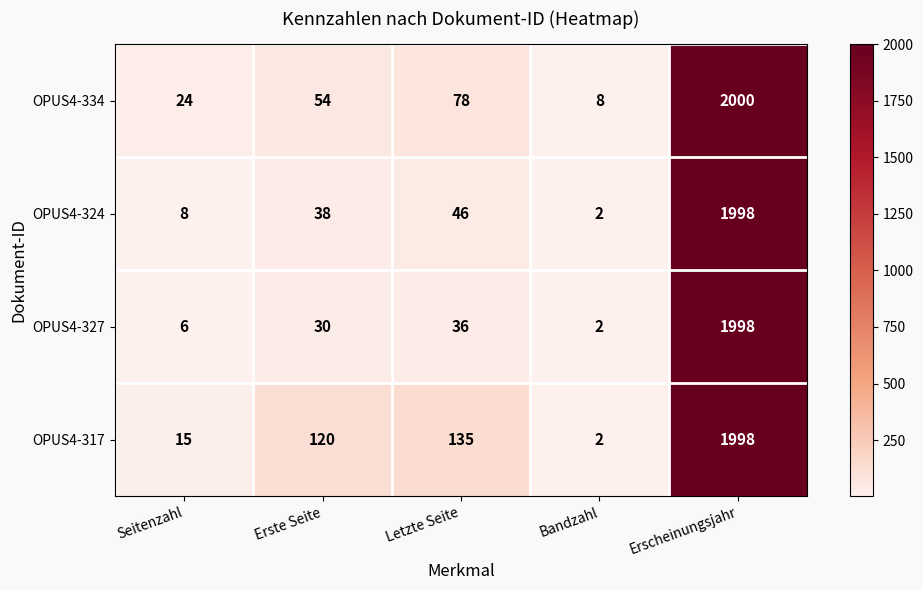

What is the sum of all OPUS4-327 values?

2072